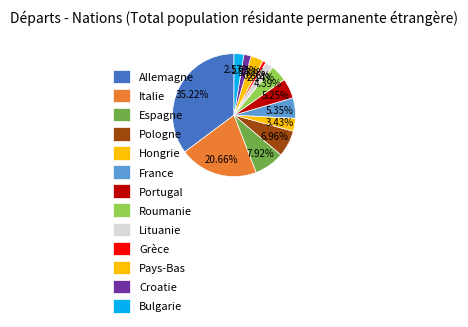

To the nearest percent, what is the combined percentage of Portugal and Bulgarie?

8%